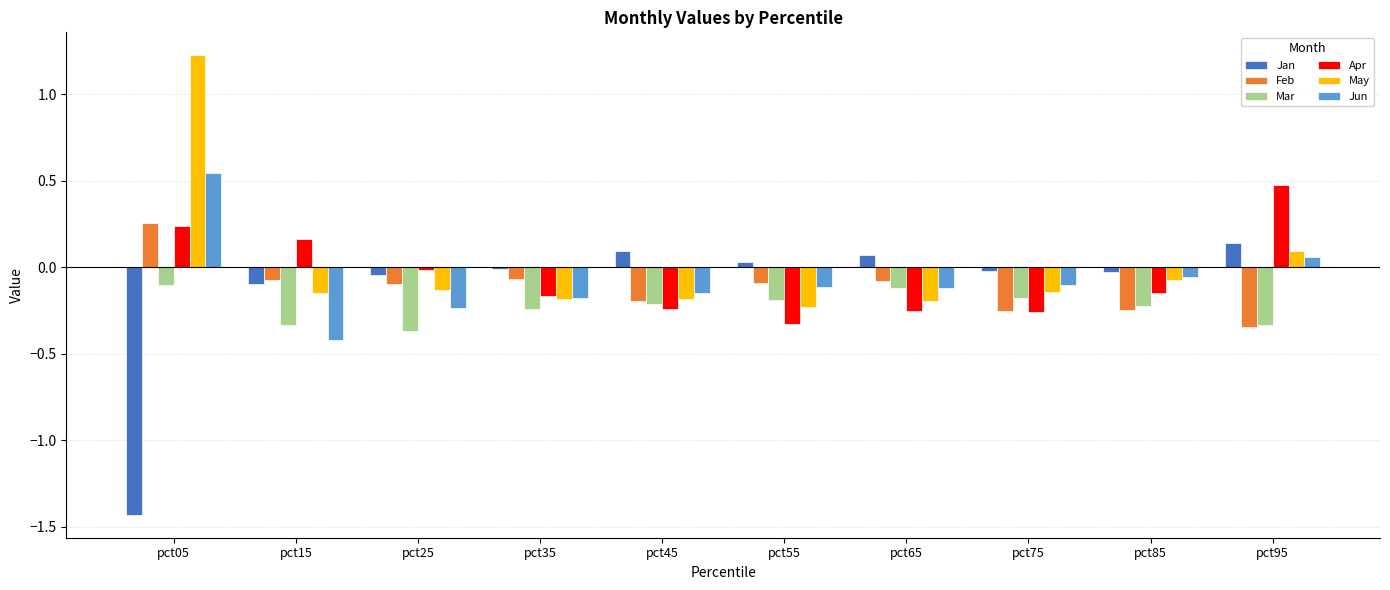

Which category has the lowest value in the Jan series?

pct05